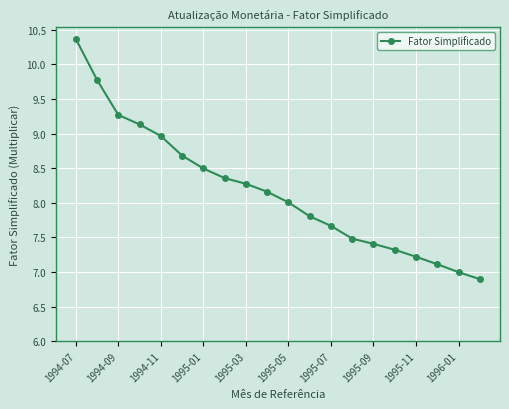

What is the sum of all values?

163.4